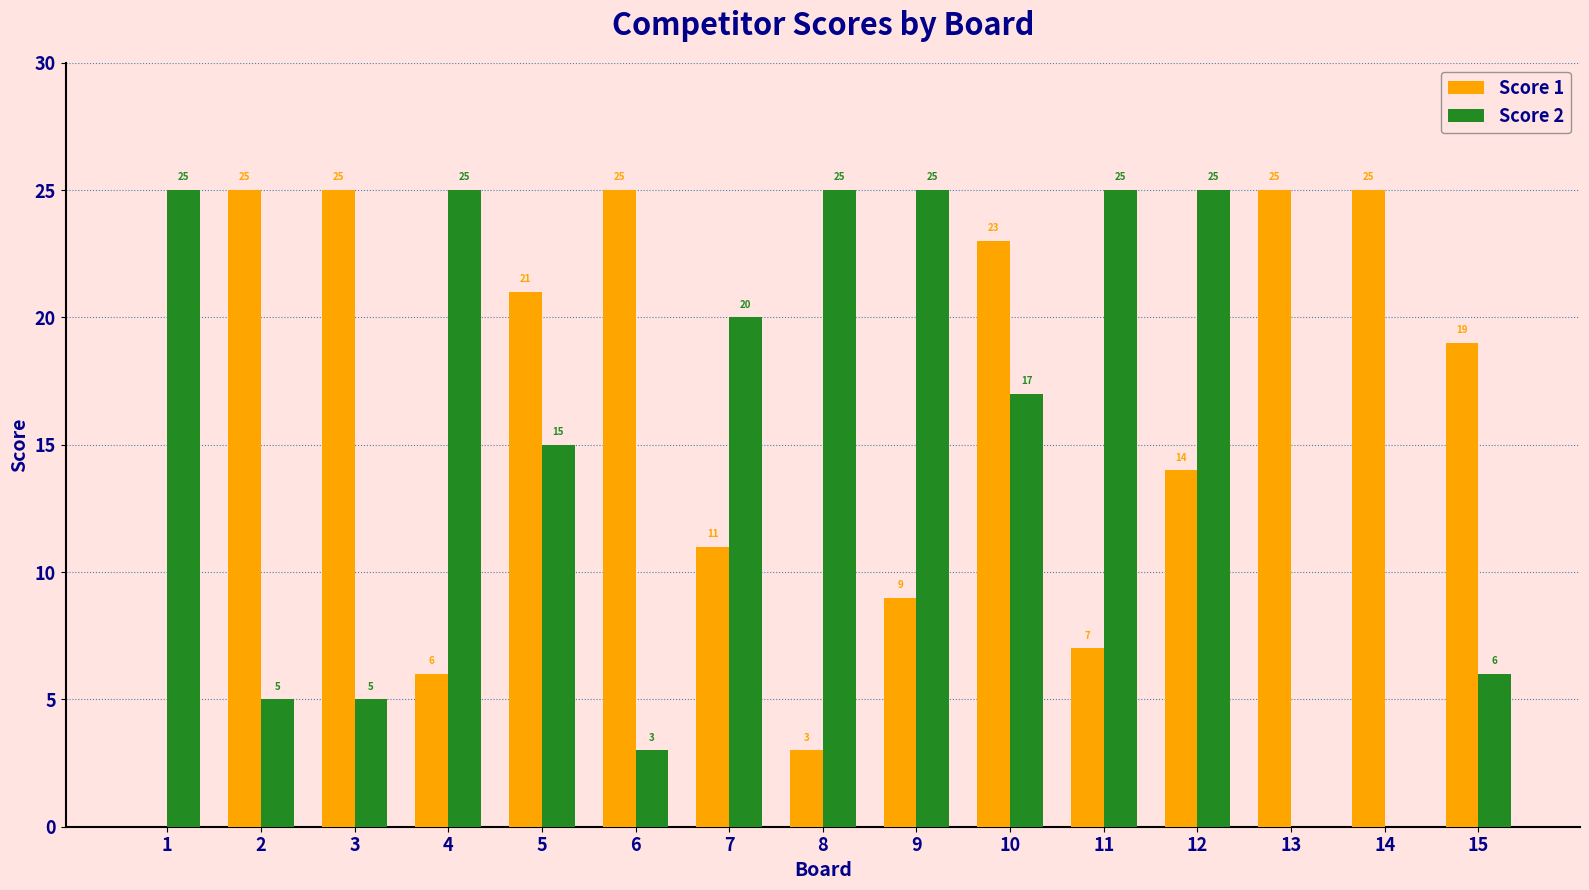

Reading left to right, transcribe all the data shown in this chart.

Score 1: 0	25	25	6	21	25	11	3	9	23	7	14	25	25	19
Score 2: 25	5	5	25	15	3	20	25	25	17	25	25	0	0	6